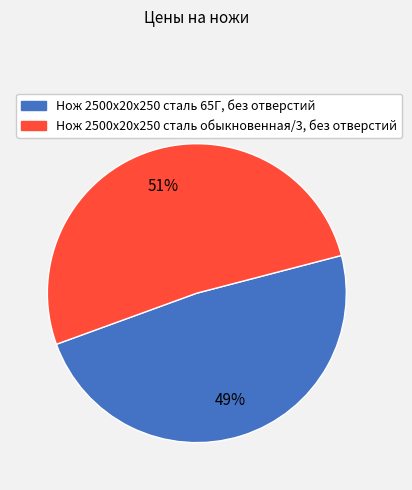

Is Нож 2500х20х250 сталь 65Г, без отверстий the majority of the pie?

No